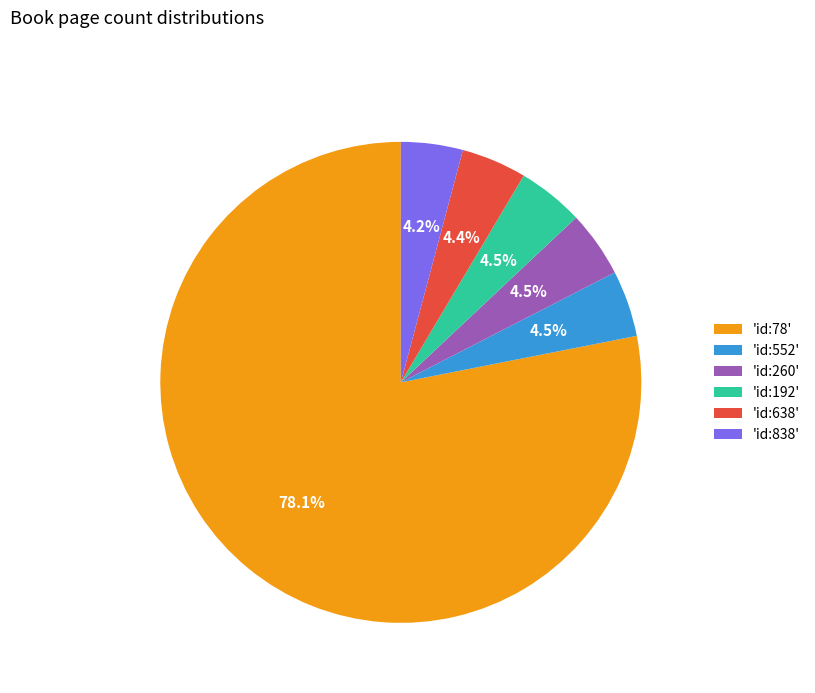

How many slices are in this pie chart?

6